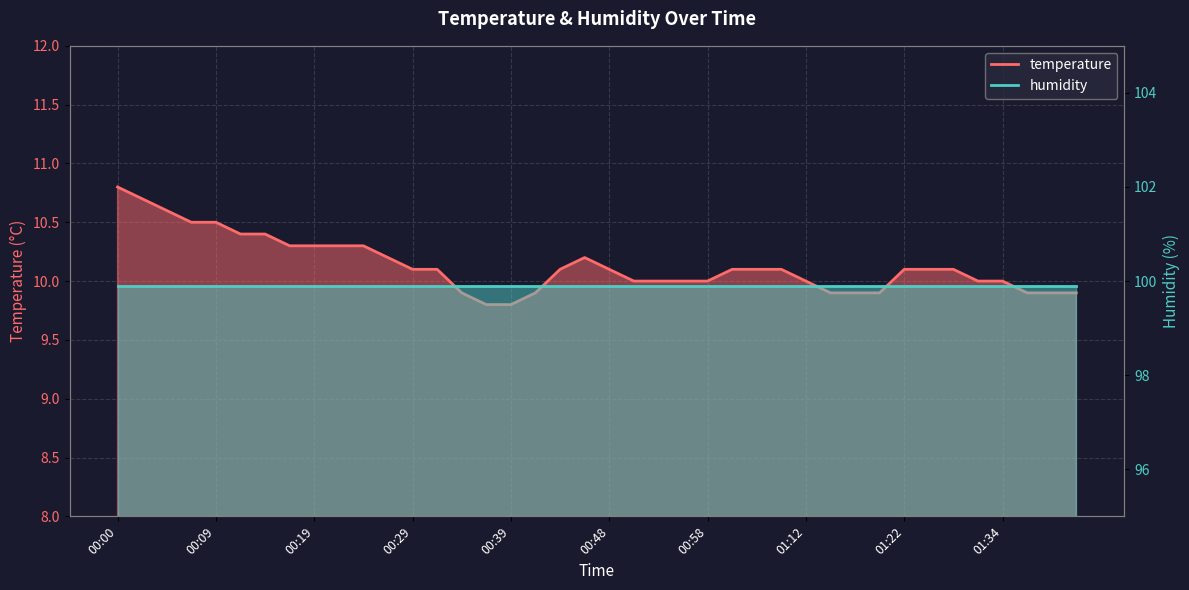

Is it true that the value at 00:41 is 16.4?

False